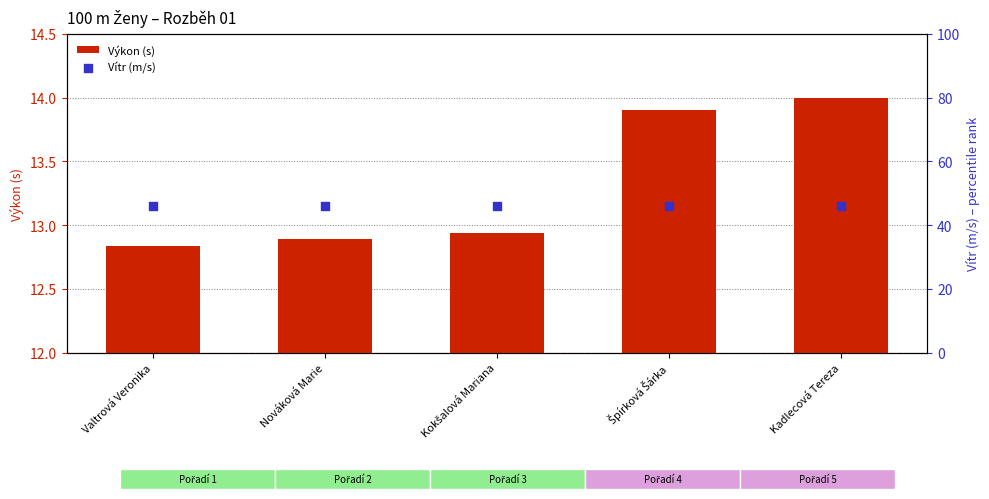

Which series contains the highest Y value?

Vítr (m/s)